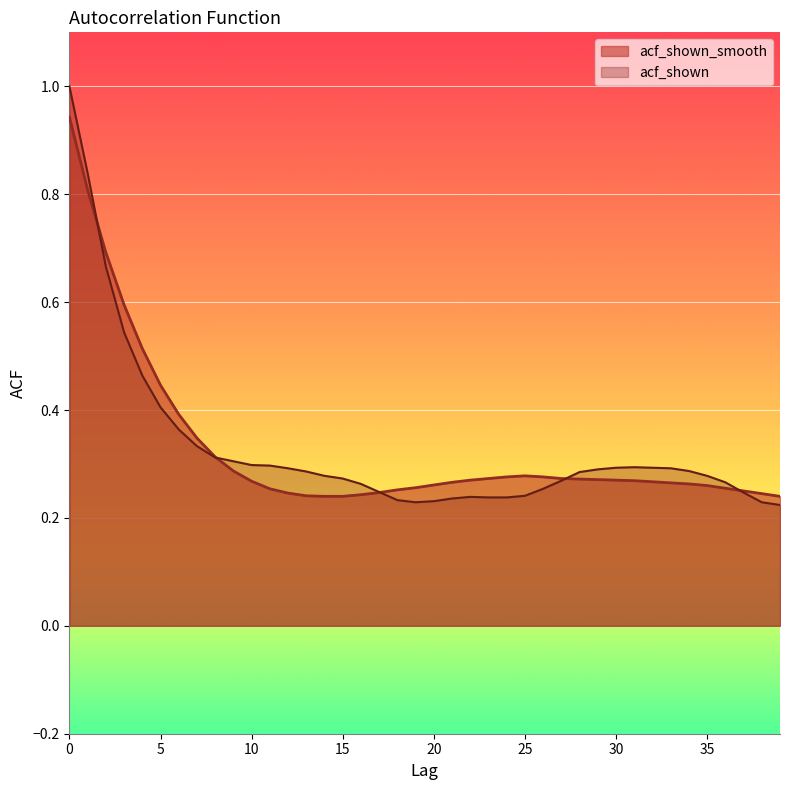

What is the total value across all series at 29?

0.6